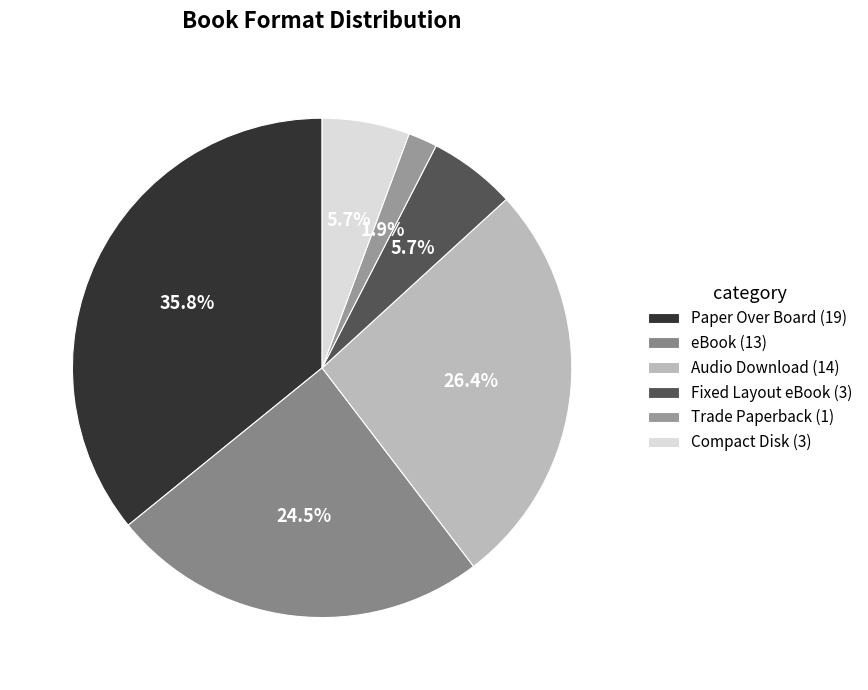

To the nearest percent, what is the difference between the largest and smallest slice percentages?

34%